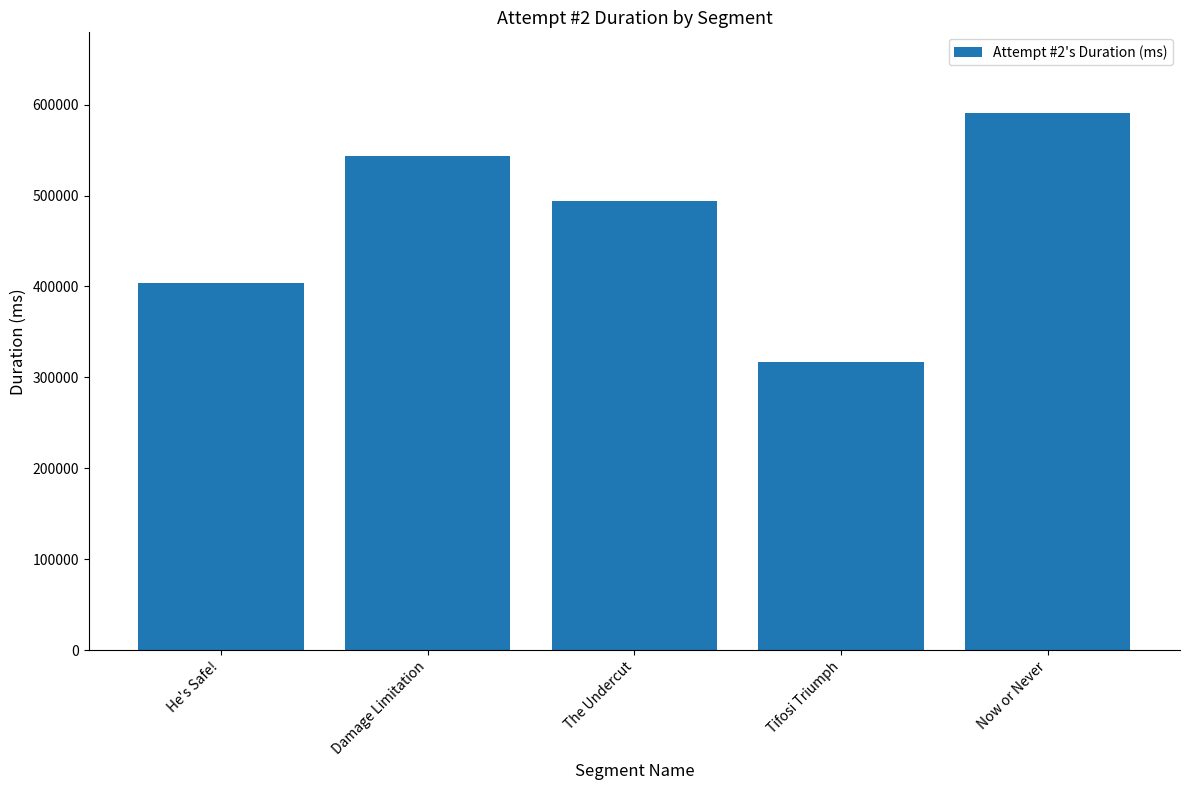

List the labels in order of value, largest first.

Now or Never, Damage Limitation, The Undercut, He's Safe!, Tifosi Triumph